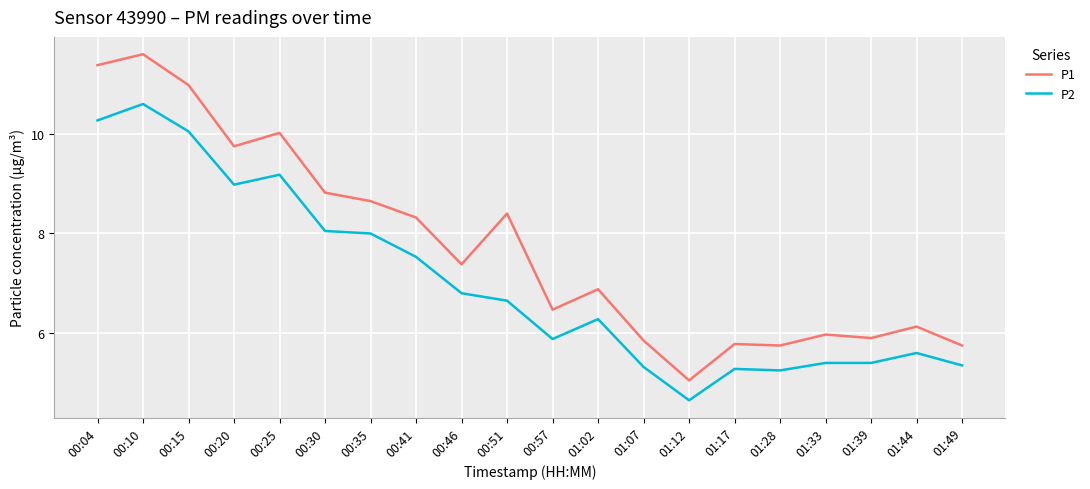

True or false: P1 has a value of 7.0 at 01:12.

False